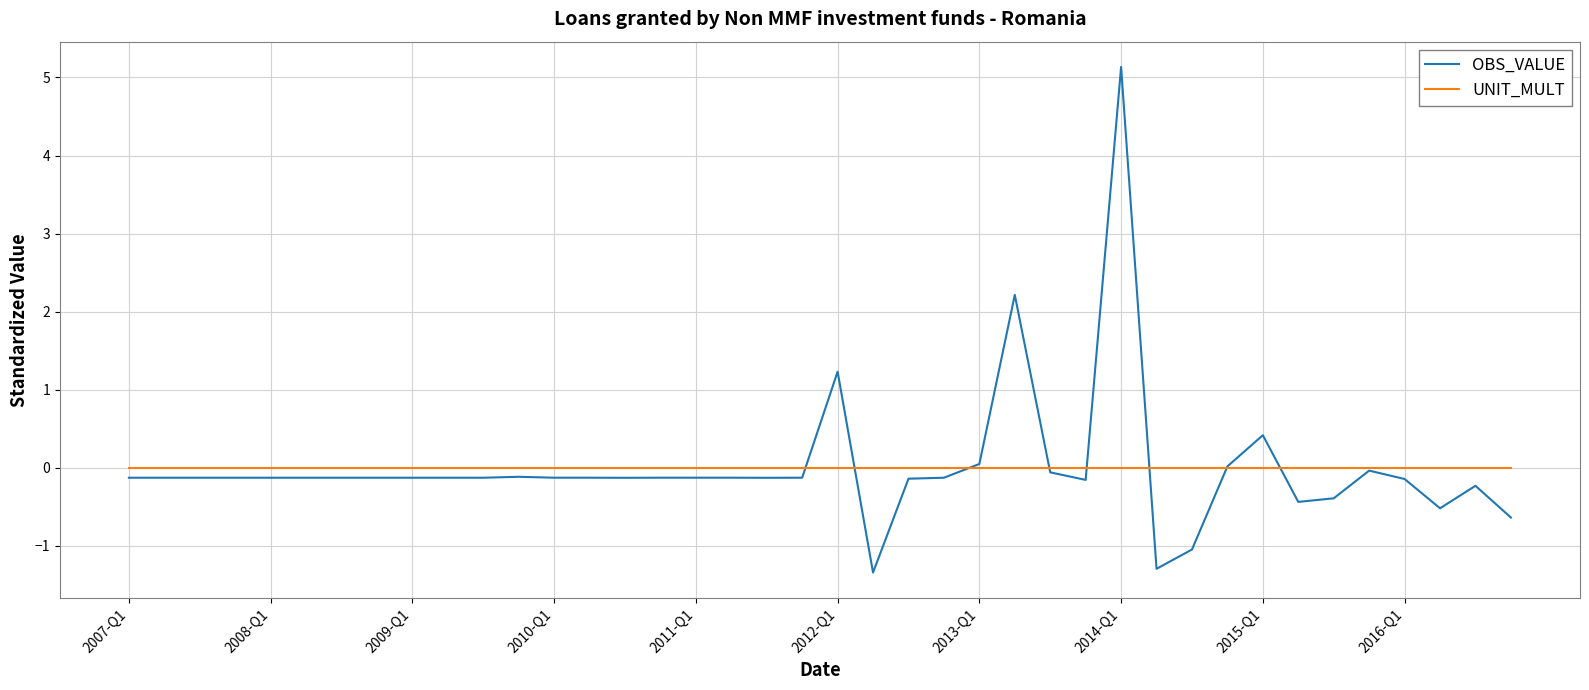

Is this an area chart (filled region under the line)?

No